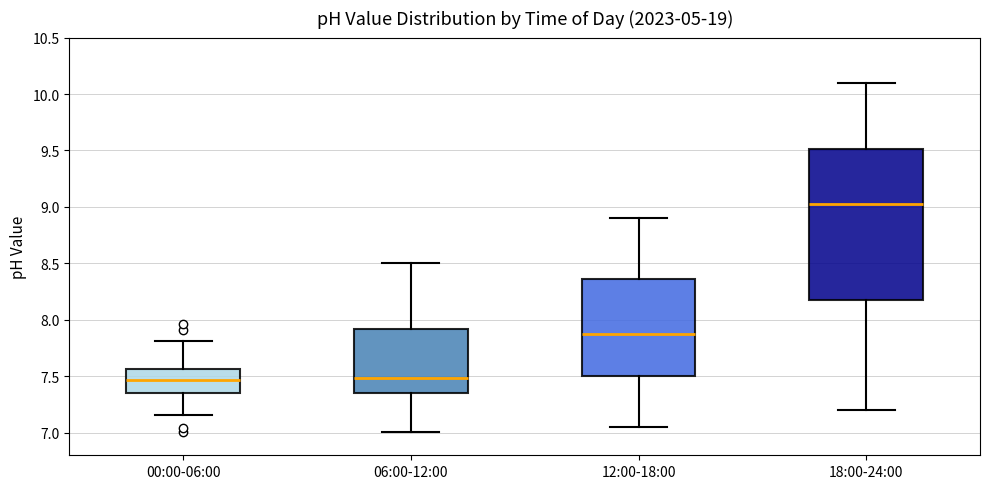

Which box's median line is the highest?

18:00-24:00